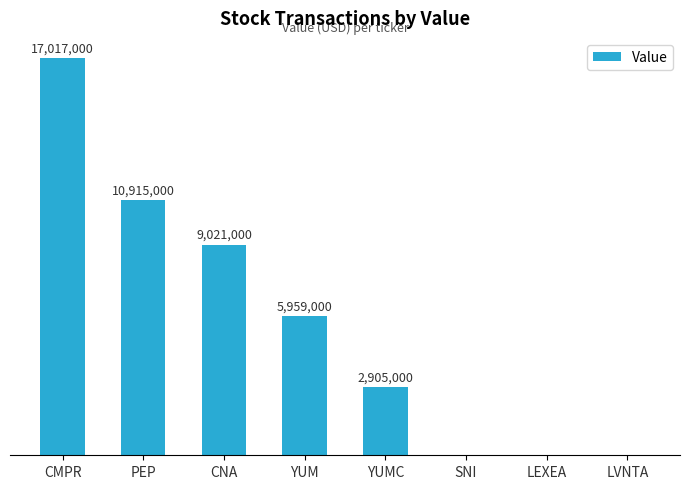

What is the change in value from YUMC to LVNTA?

-2905000